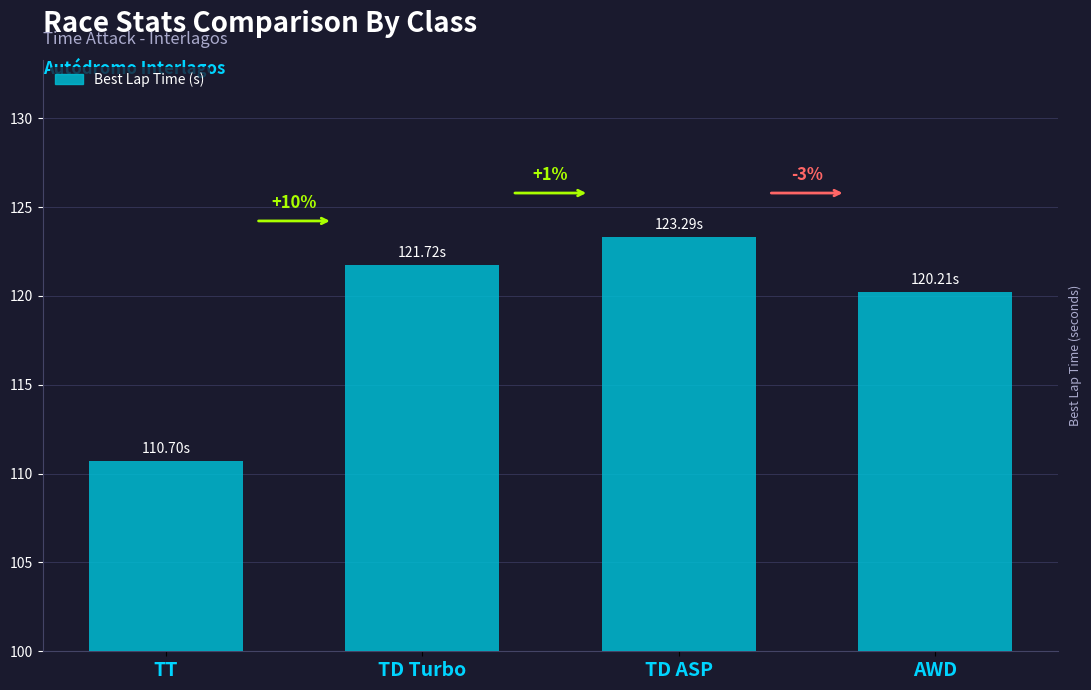

Does the chart contain any negative values?

No